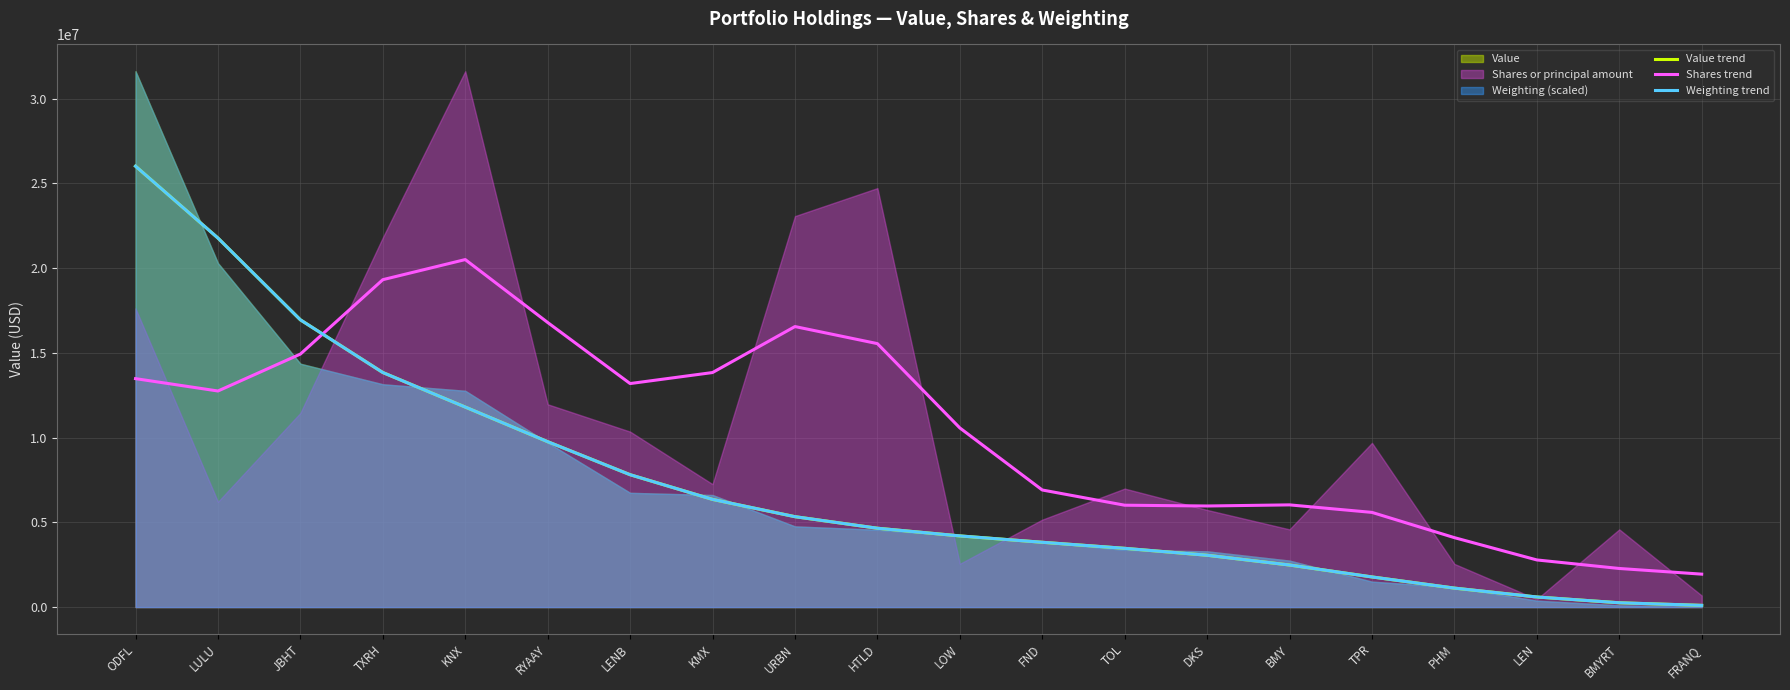

Reading left to right, transcribe all the data shown in this chart.

Value trend: 26021468.9	21778740.8	16952479.0	13843107.2	11804570.9	9761054.3	7812146.8	6354625.7	5334880.6	4653111.8	4199800.4	3824072.9	3466696.3	3058073.1	2481506.0	1778265.9	1118978.8	595152.2	253032.4	100235.8
Shares trend: 13481816.2	12752128.5	14930608.5	19322069.8	20508889.0	16795562.4	13191005.0	13841712.3	16555517.6	15548399.5	10572923.0	6909819.9	6011565.4	5965212.5	6031264.8	5587892.0	4097272.6	2781258.1	2277491.8	1943538.4
Weighting trend: 26021320.3	21778500.2	16952192.1	13842911.1	11804540.8	9761120.5	7812175.1	6354618.6	5334929.2	4653162.4	4199781.2	3824071.5	3466827.1	3058296.5	2481663.9	1778326.1	1119128.5	595438.7	253285.8	100388.0